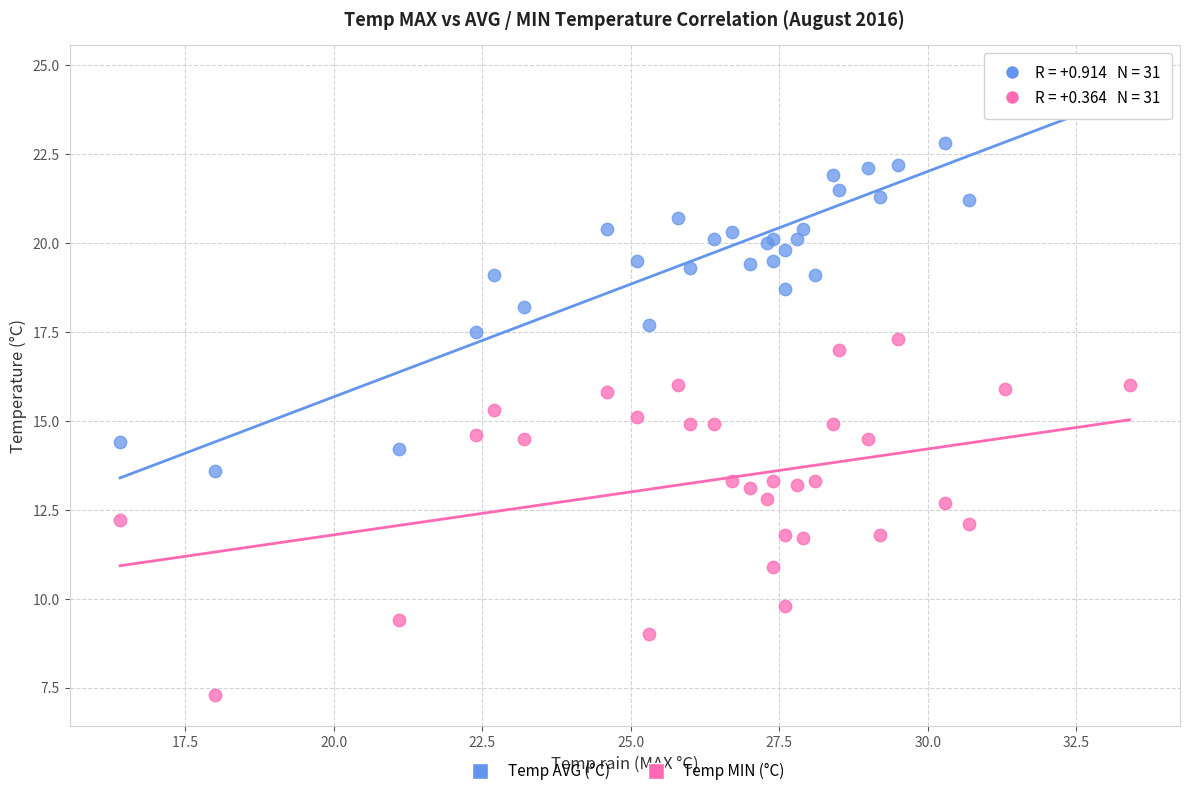

Which series contains the lowest Y value?

Temp MIN (°C)